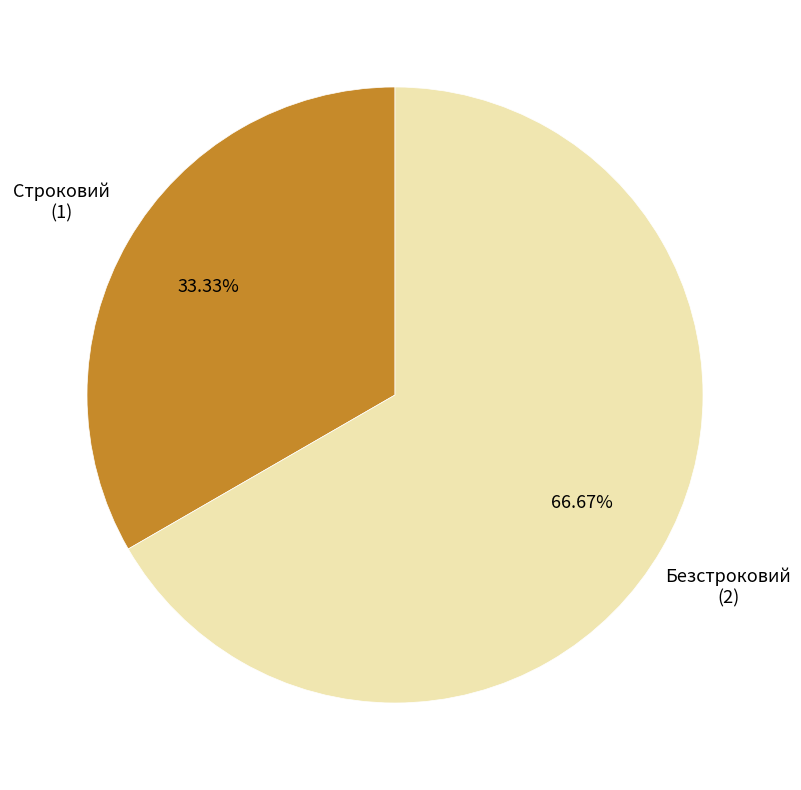

Which category has the smallest portion of the pie?

Строковий